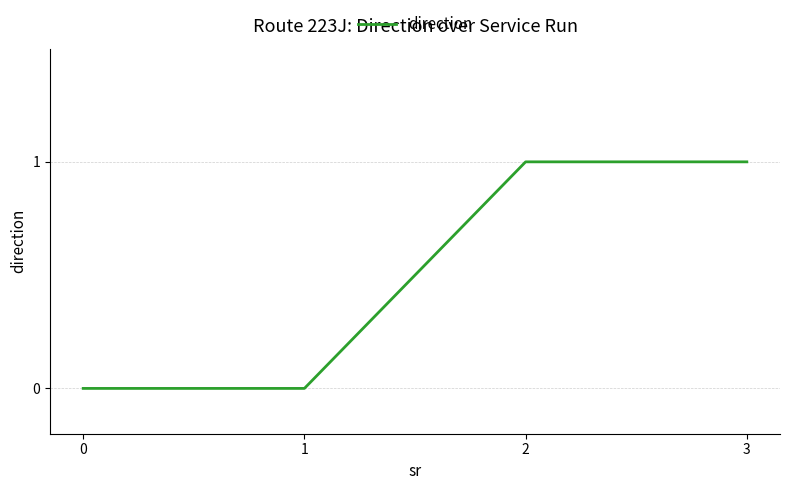

What is the change in value from 0 to 2?

+1